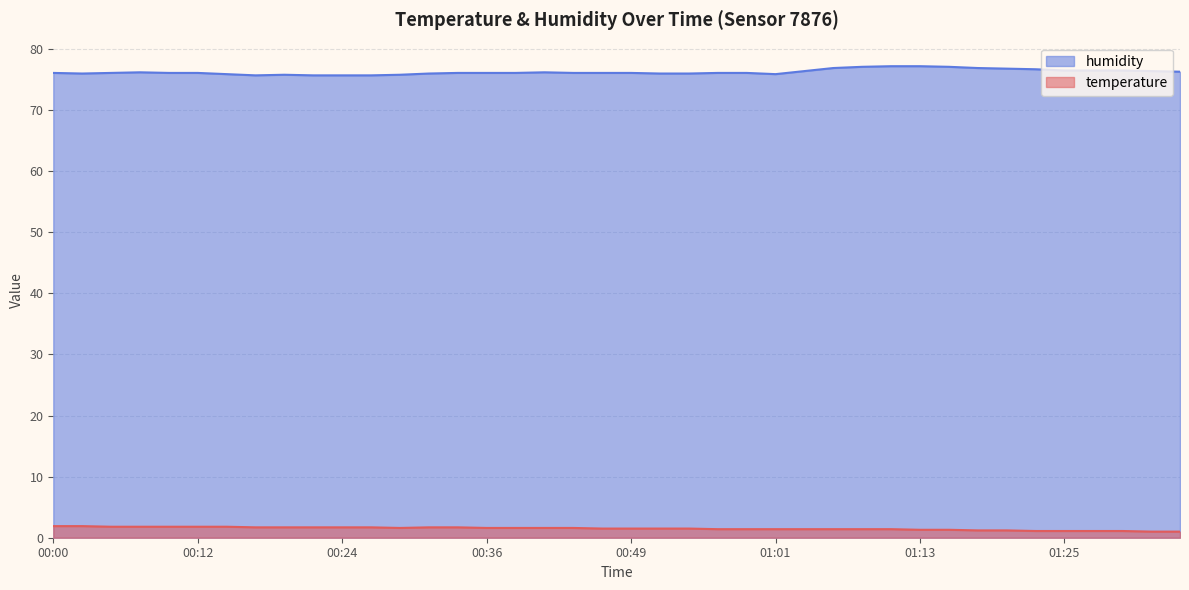

The temperature series shows 1.7 at 00:26. True or false?

True